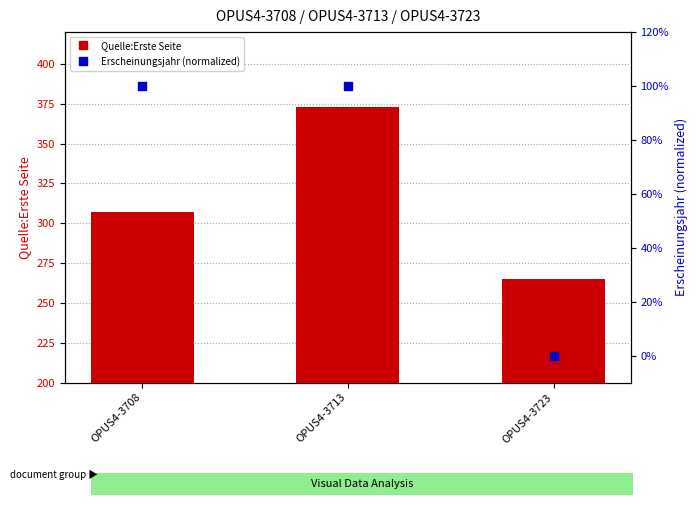

At how many categories does at least one series exceed 255?

3